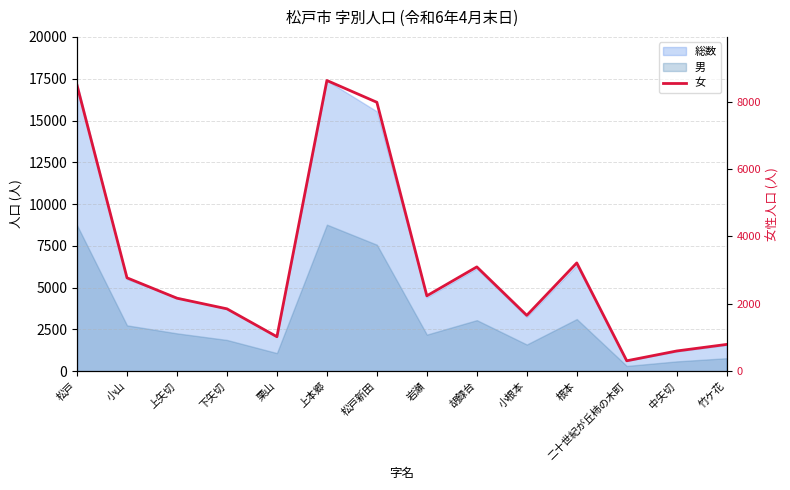

Where does the data first go above 2236?

松戸